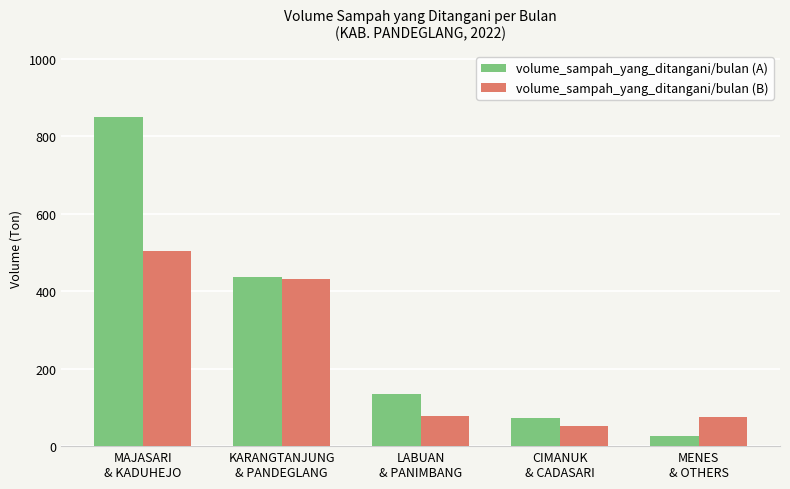

What is the sum of all volume_sampah_yang_ditangani/bulan (B) values?

1142